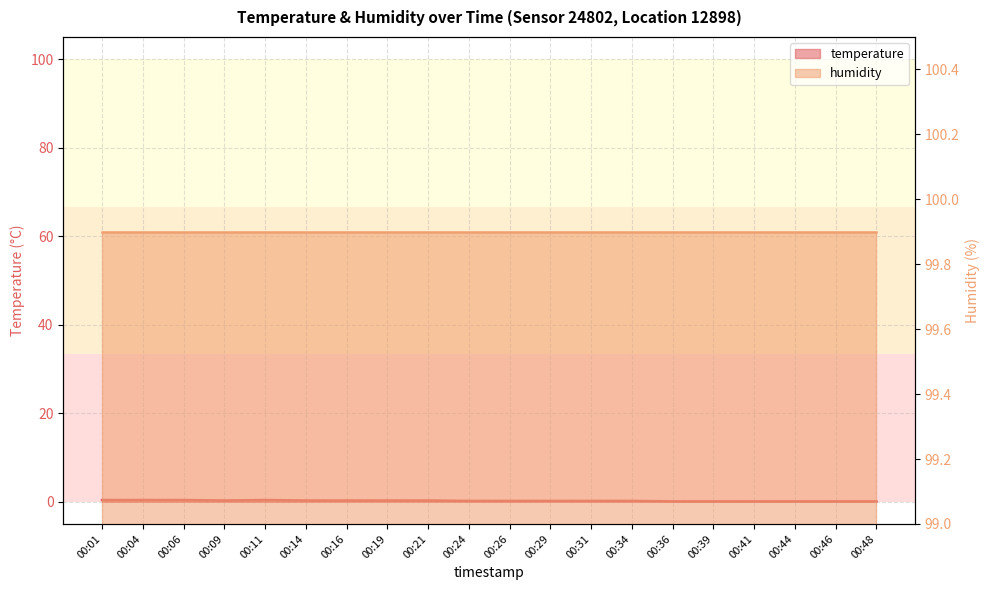

Reading right to left, extract all data points from this chart.

00:48=0.1	00:46=0.1	00:44=0.1	00:41=0.1	00:39=0.1	00:36=0.1	00:34=0.2	00:31=0.2	00:29=0.2	00:26=0.2	00:24=0.2	00:21=0.3	00:19=0.3	00:16=0.3	00:14=0.3	00:11=0.4	00:09=0.3	00:06=0.4	00:04=0.4	00:01=0.4